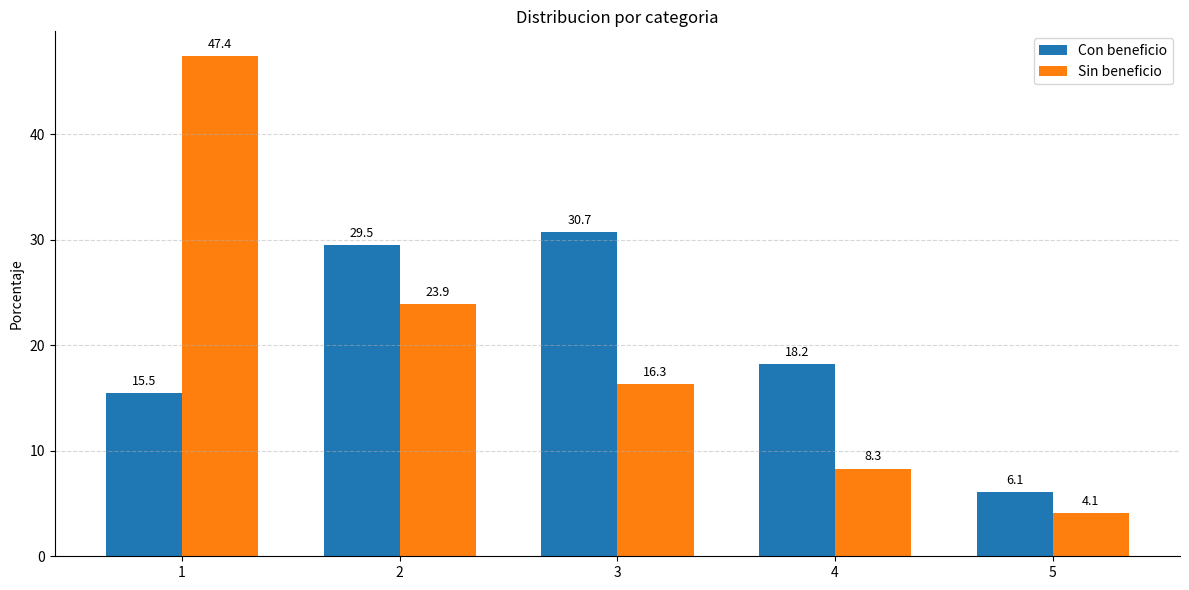

What is the minimum value for Con beneficio?

6.1